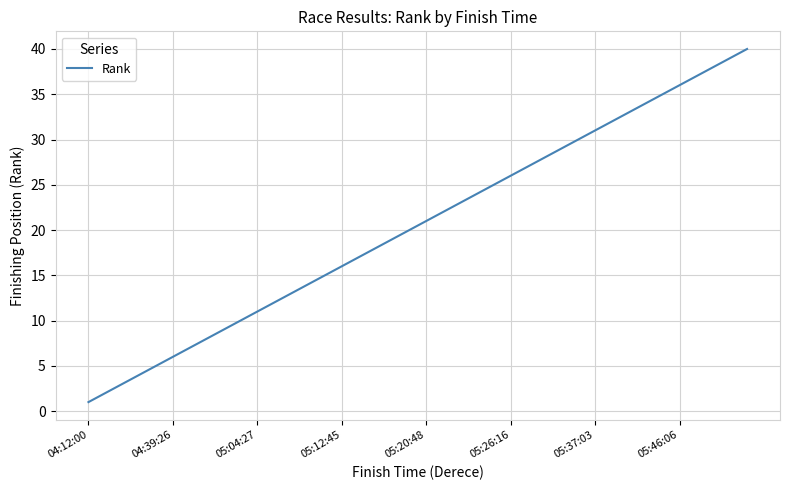

What is the maximum value shown in the chart?

40